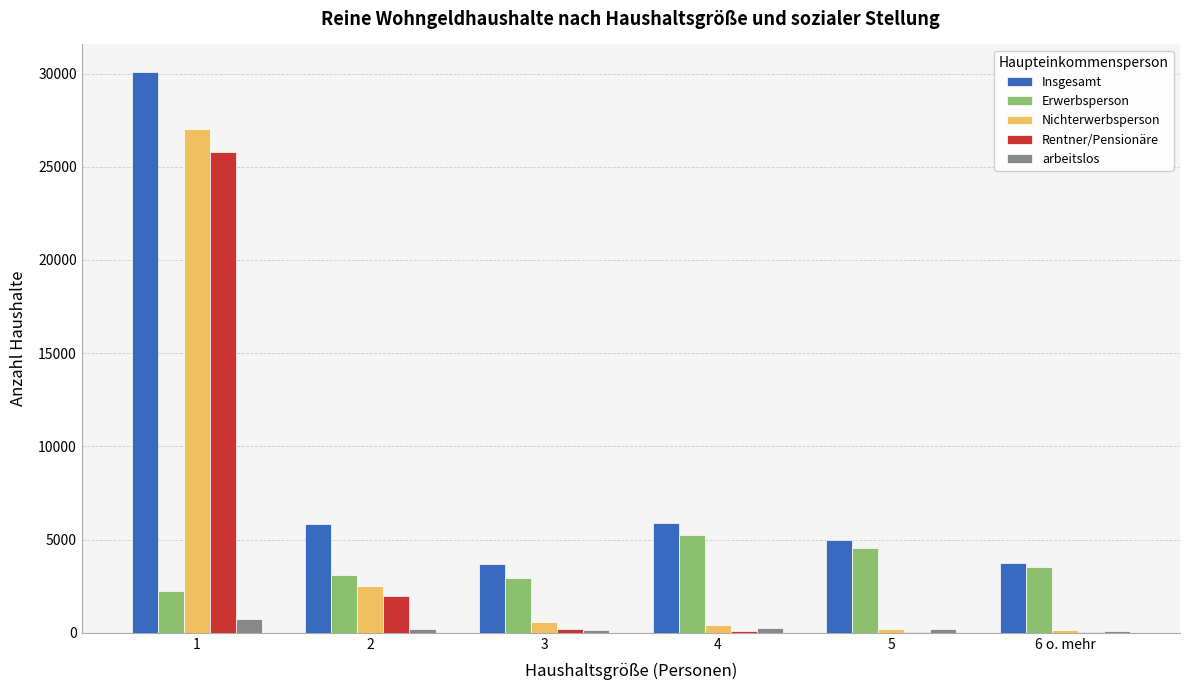

What is the spread (max minus min) of values at 4?

5795